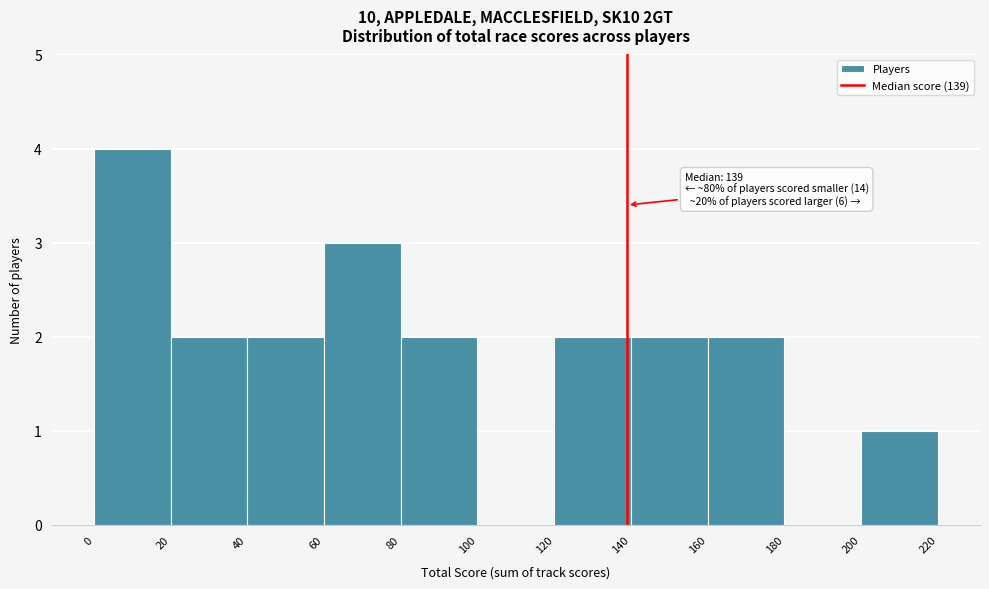

Which range on the x-axis has the tallest bar?

0 to 20